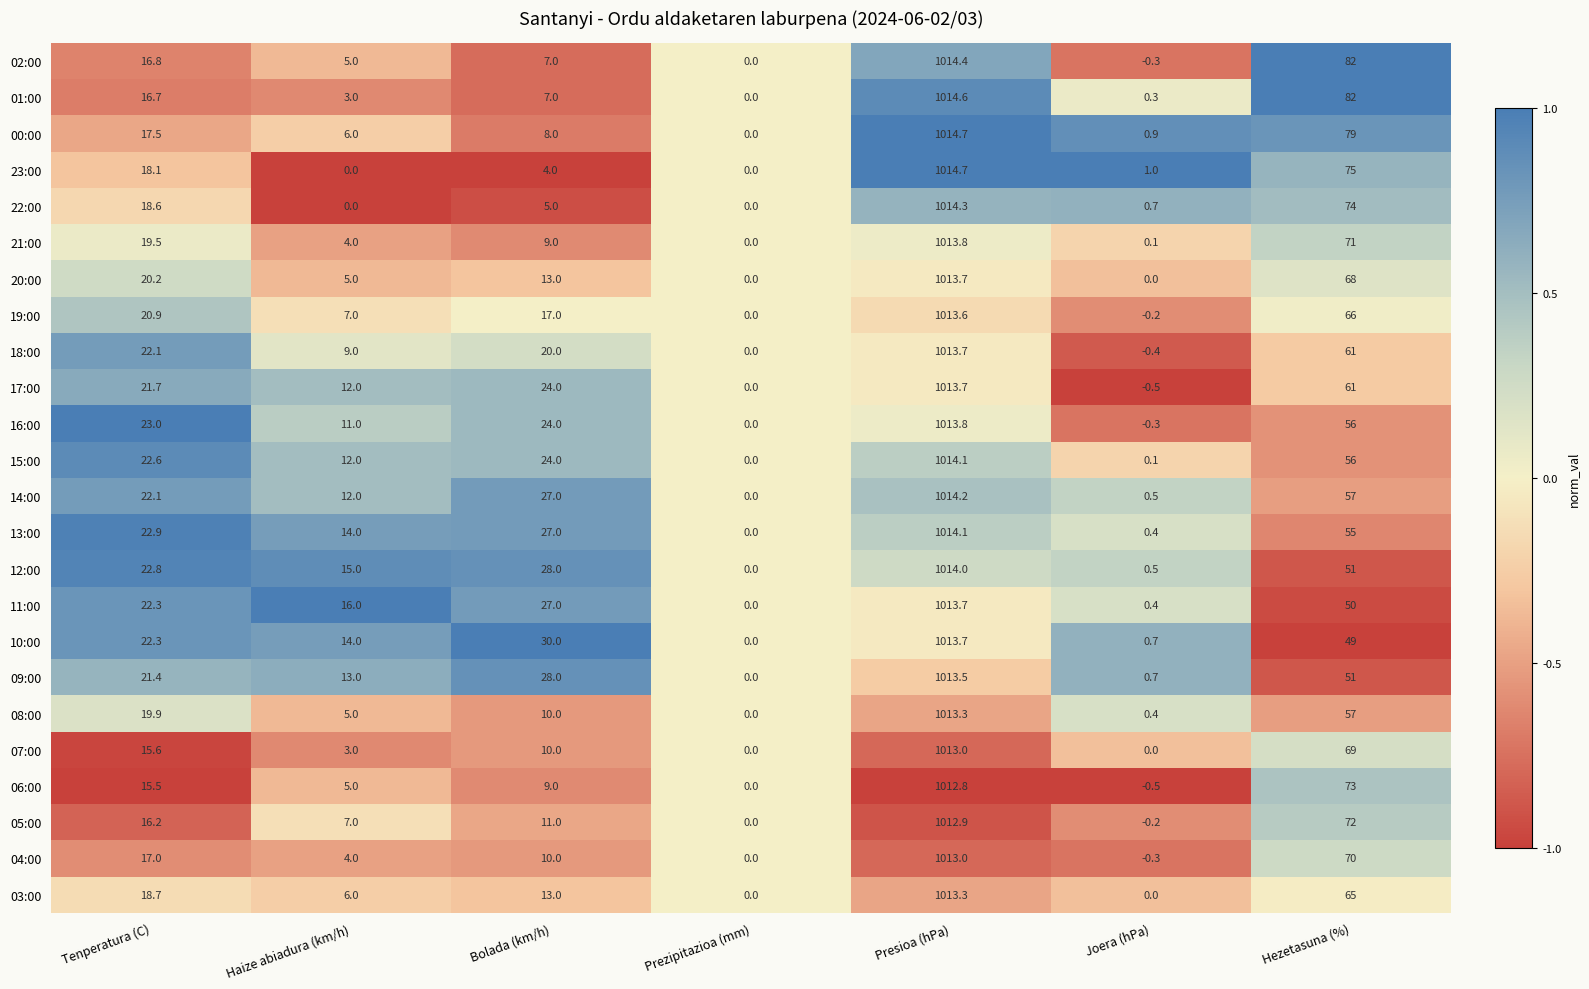

What is the minimum value shown in the chart?

-0.5